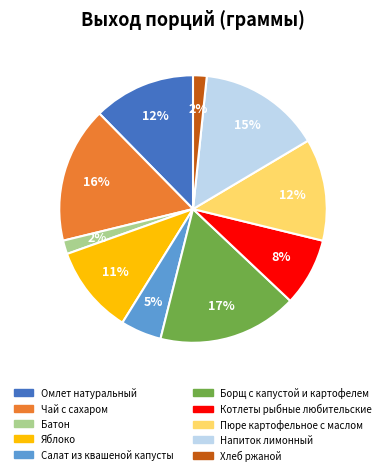

To the nearest percent, what is the difference between the largest and smallest slice percentages?

15%